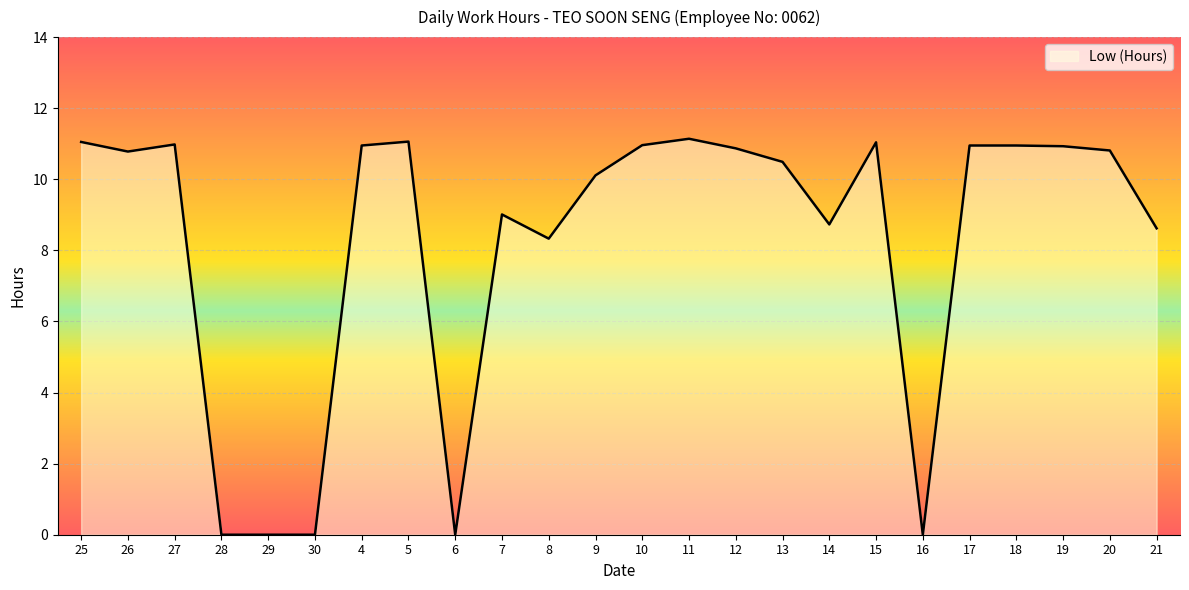

Where is the data nearest to the value 5?

8